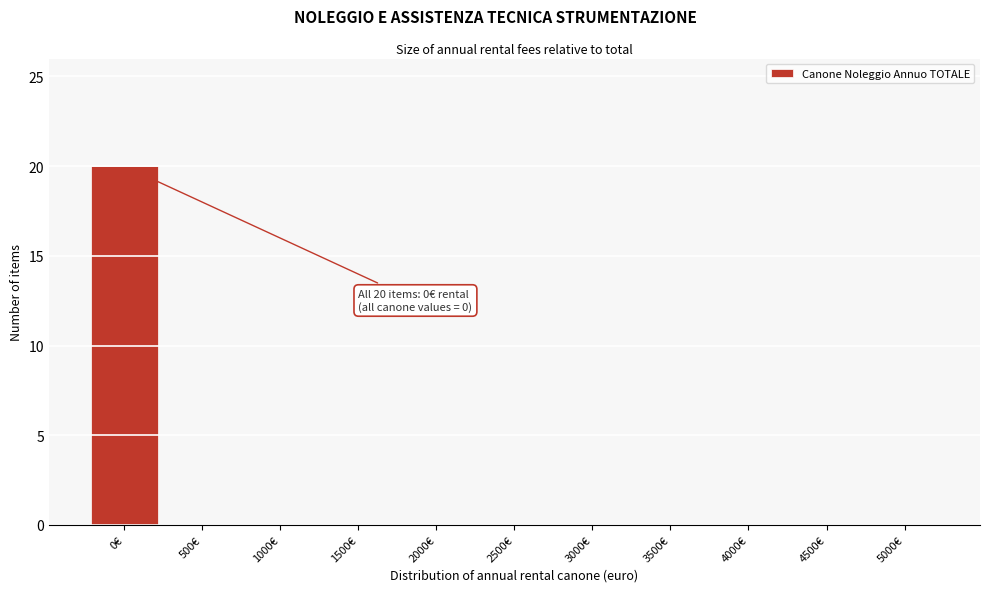

Reading left to right, what are all the values shown in this chart?

0€=20	500€=0	1000€=0	1500€=0	2000€=0	2500€=0	3000€=0	3500€=0	4000€=0	4500€=0	5000€=0